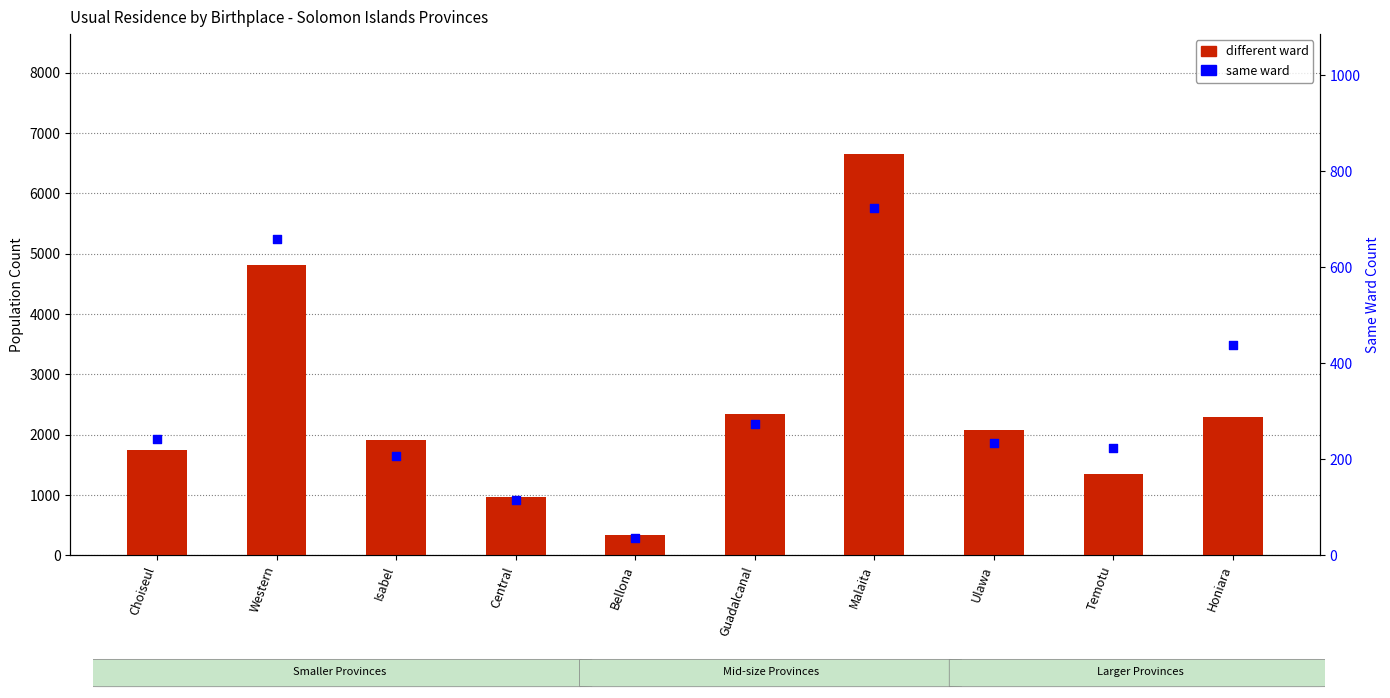

Which series has the largest total across all categories?

different ward